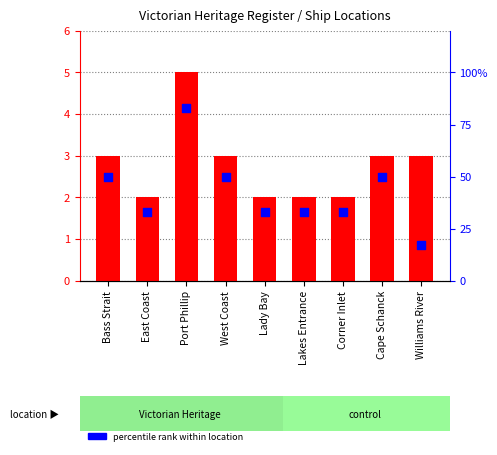

What are all the series names shown in the legend?

ship count, percentile rank